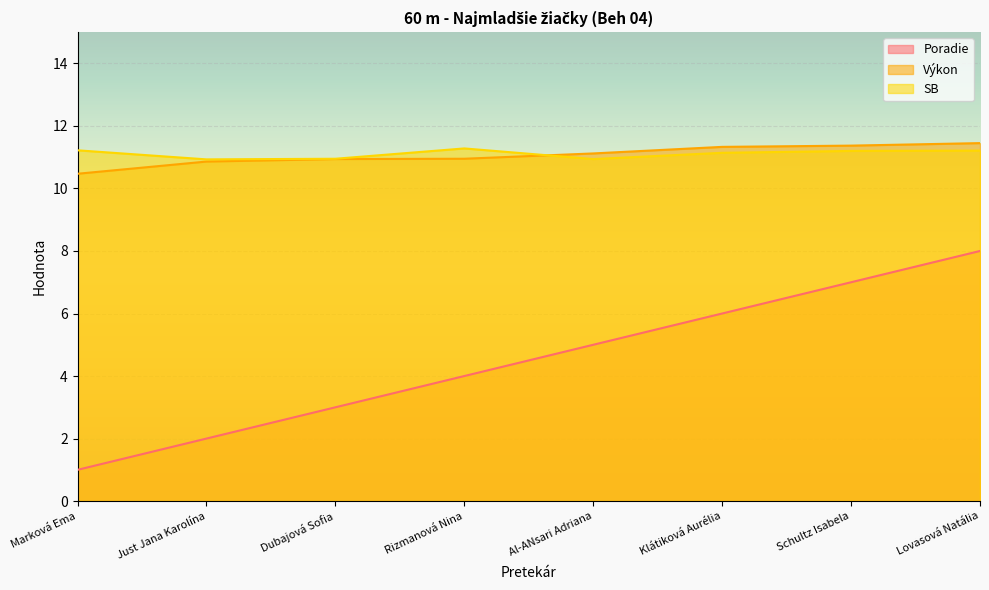

Is the value of Poradie at Al-ANsari Adriana greater than the value of SB at Schultz Isabela?

No